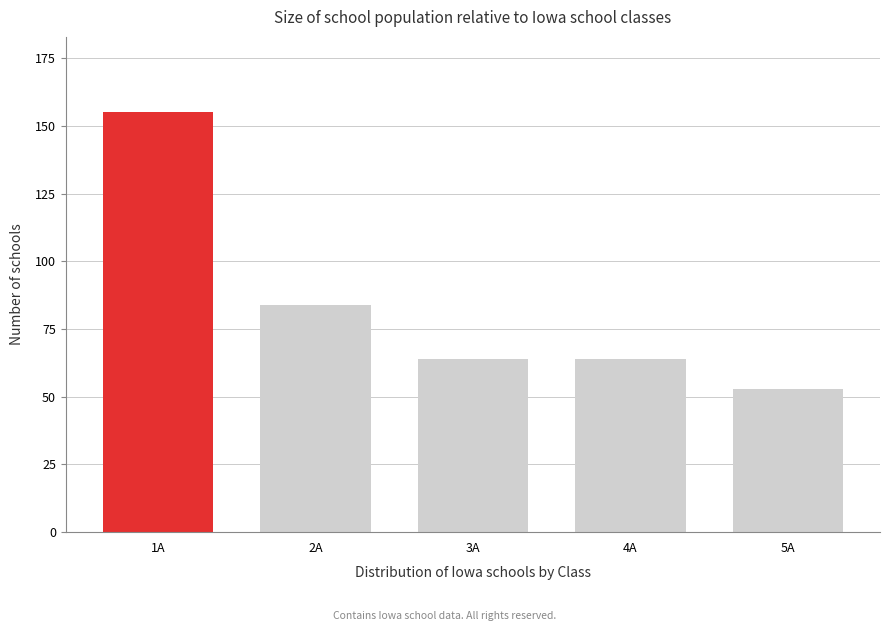

Reading left to right, extract all data points from this chart.

1A=155	2A=84	3A=64	4A=64	5A=53